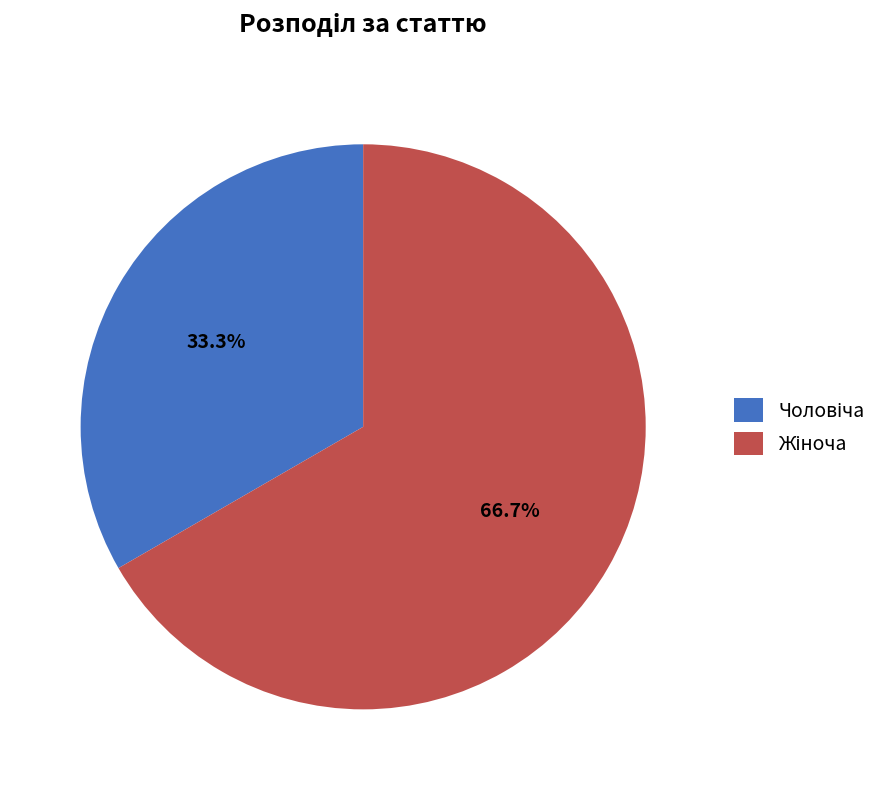

Is there any slice that represents more than half of the pie?

Yes